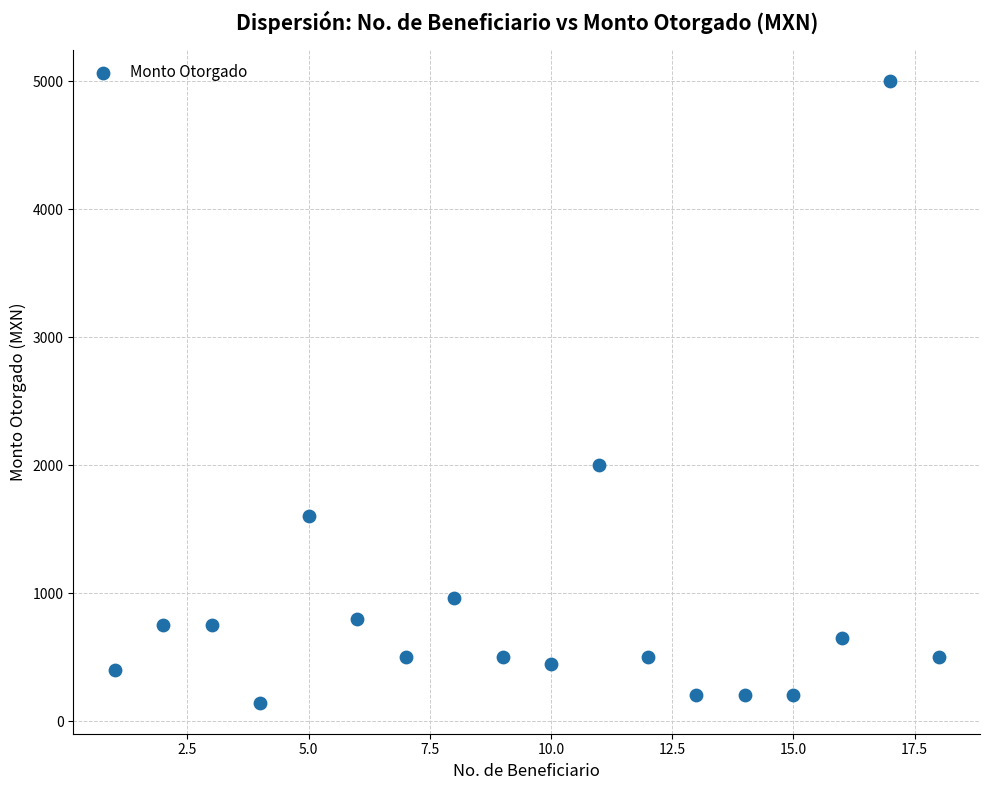

What Y value in the scatter plot is closest to 2572?

2000